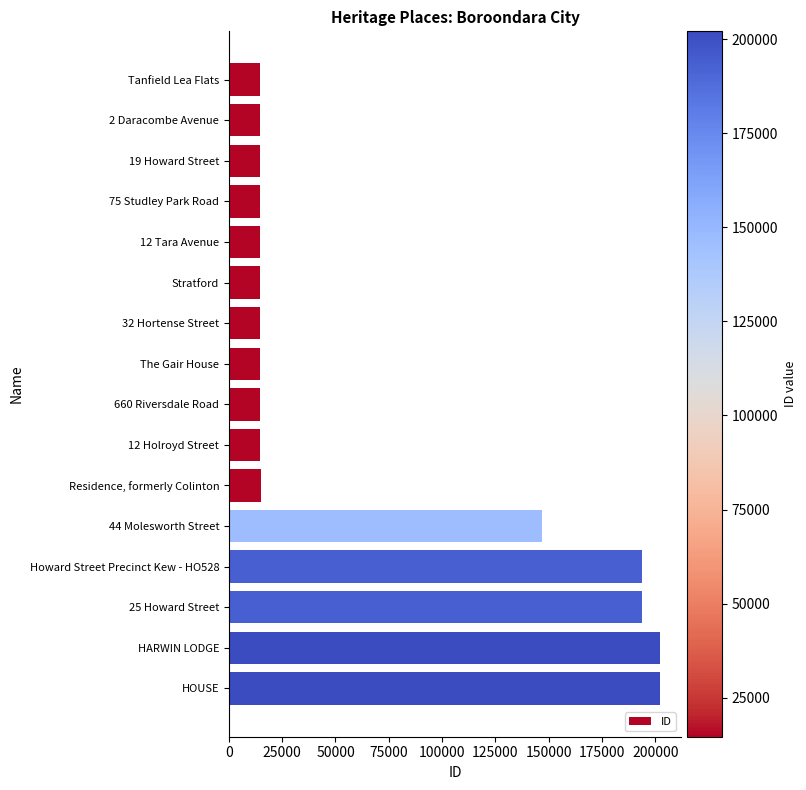

What is the minimum value shown in the chart?

14606